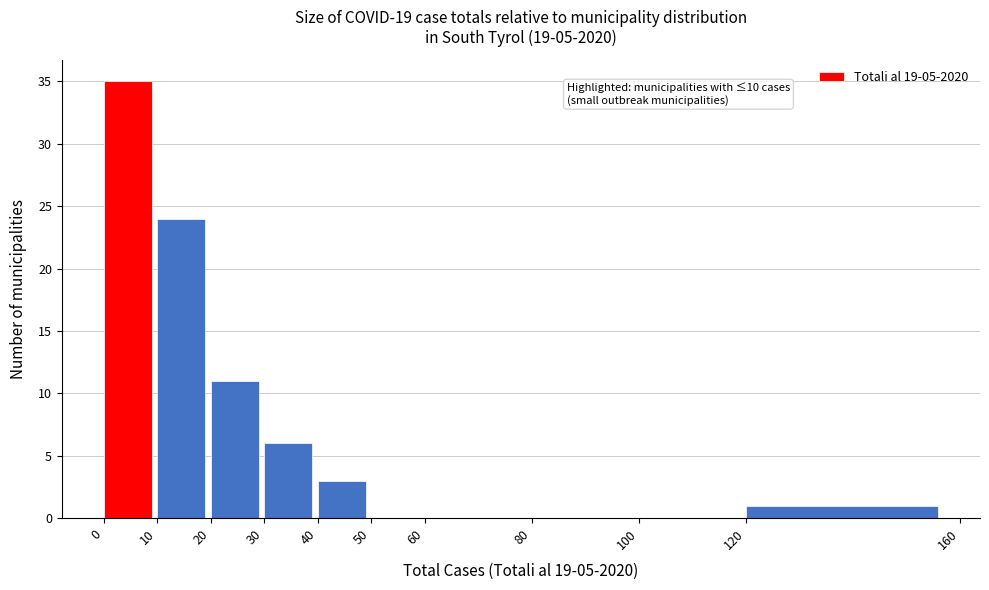

Which range on the x-axis has the tallest bar?

0 to 10